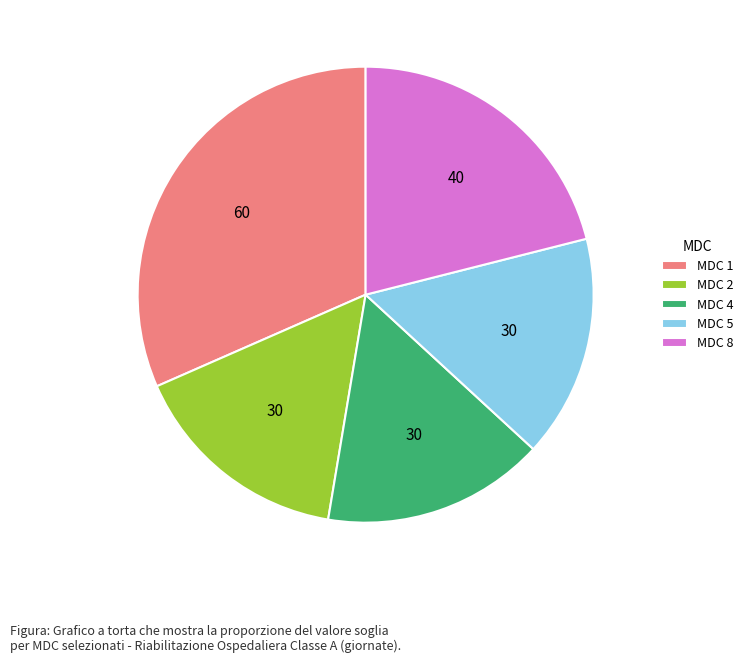

True or false: MDC 8 accounts for 21% of the total.

True